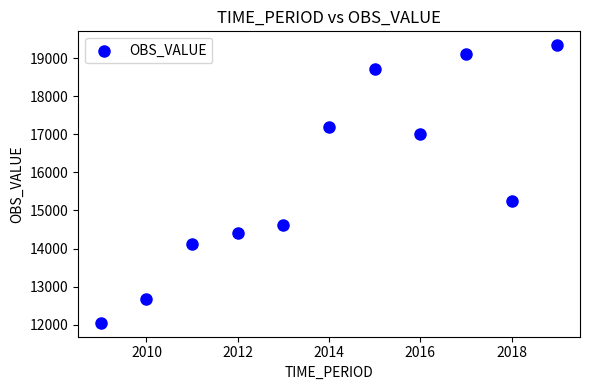

What Y value in the scatter plot is closest to 15693?

15244.9